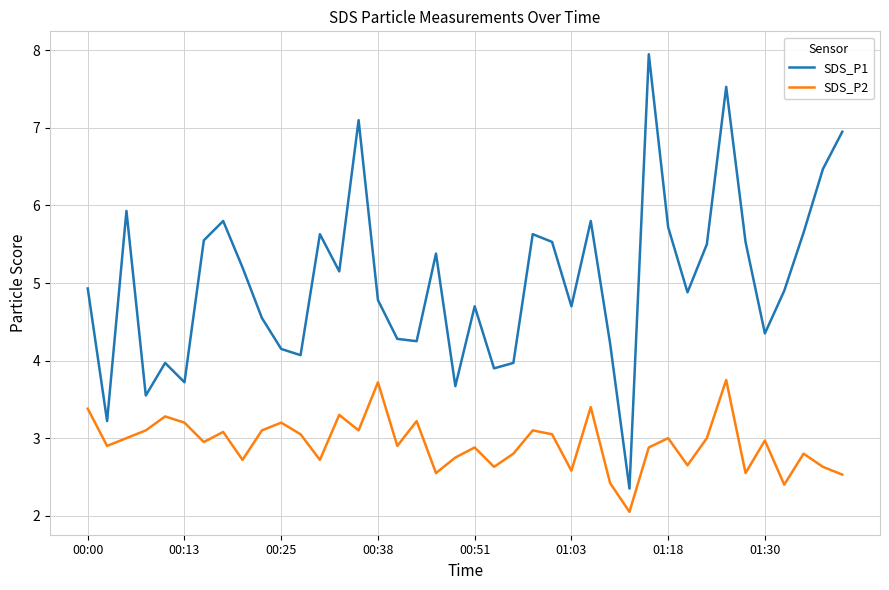

What is the highest value of the SDS_P2 series?

3.8